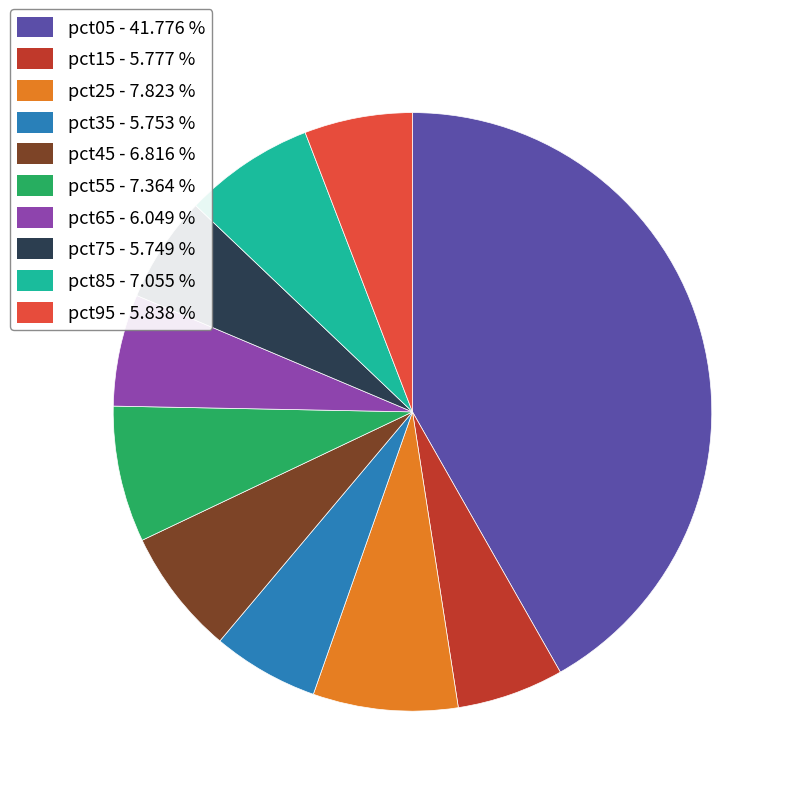

Do pct45 - 6.816 % and pct15 - 5.777 % together represent more than half of the pie?

No